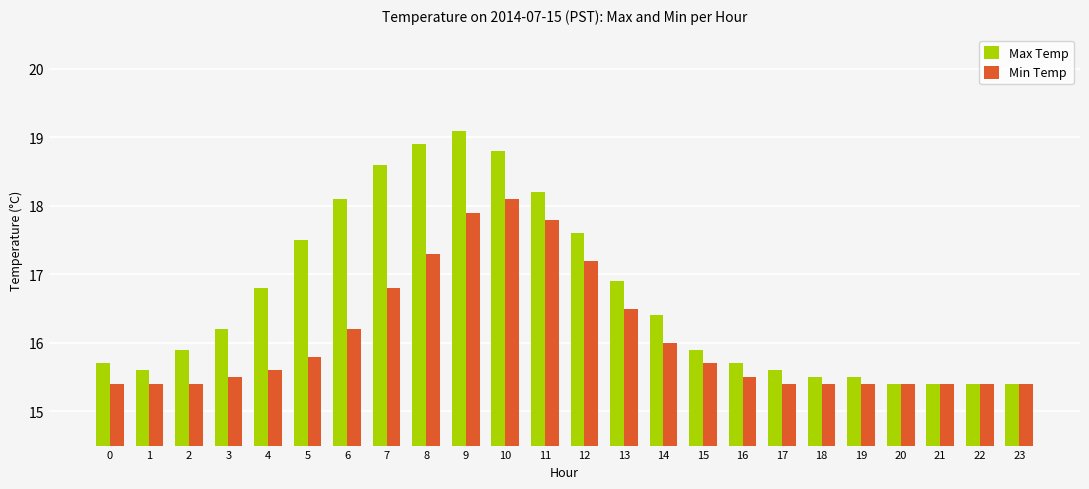

List the series in order of their peak value, highest first.

Max Temp, Min Temp